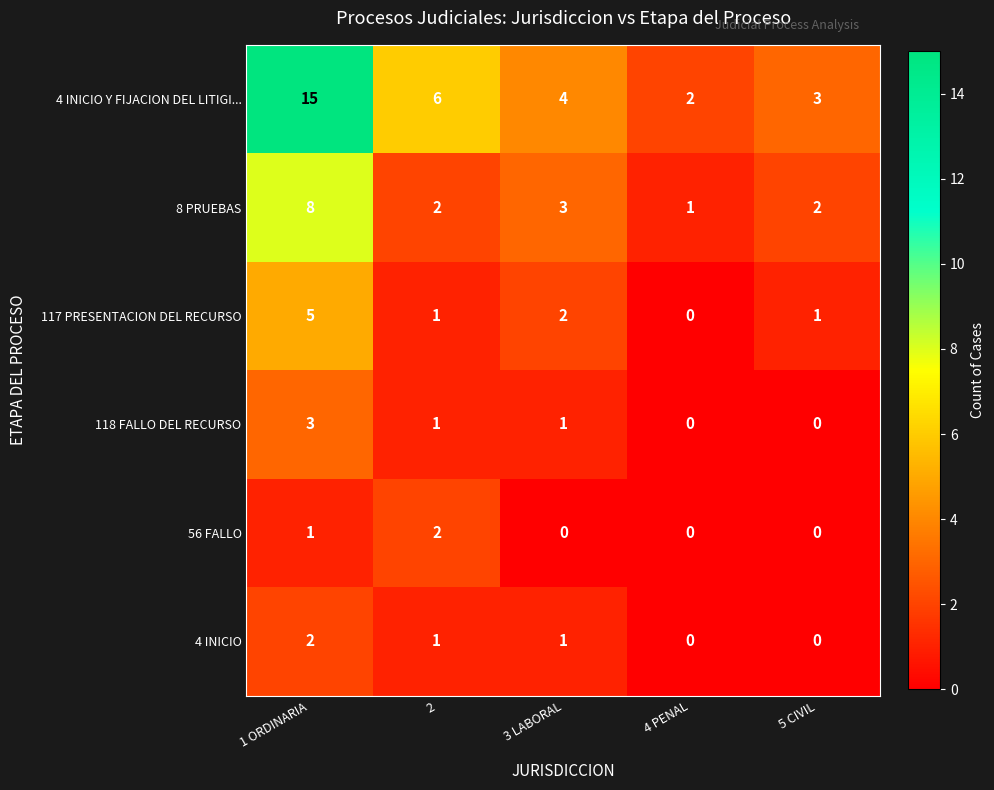

Count the number of data series in this chart.

6